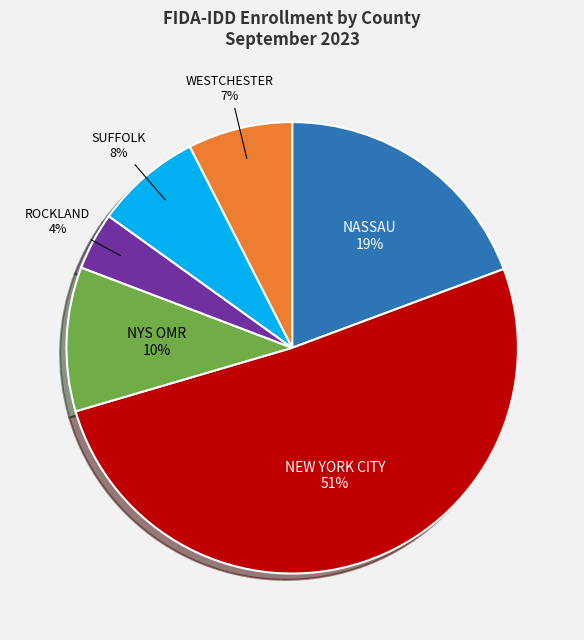

How many segments does this pie chart have?

6